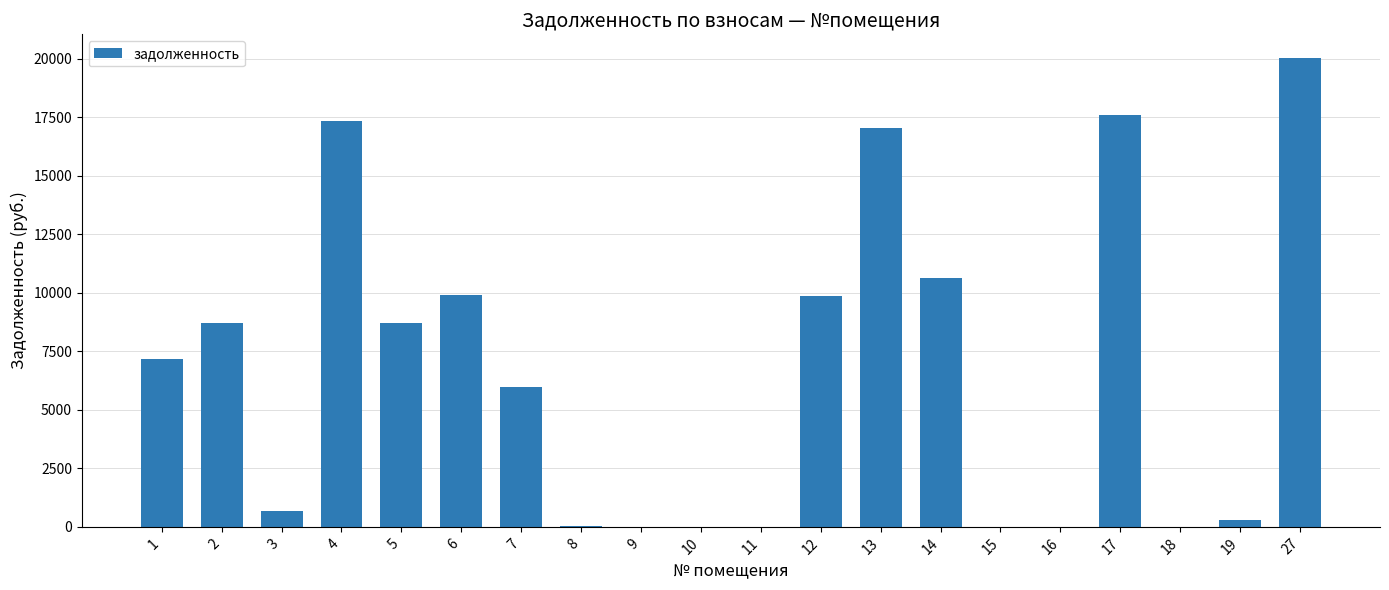

How many distinct data groups are displayed?

1